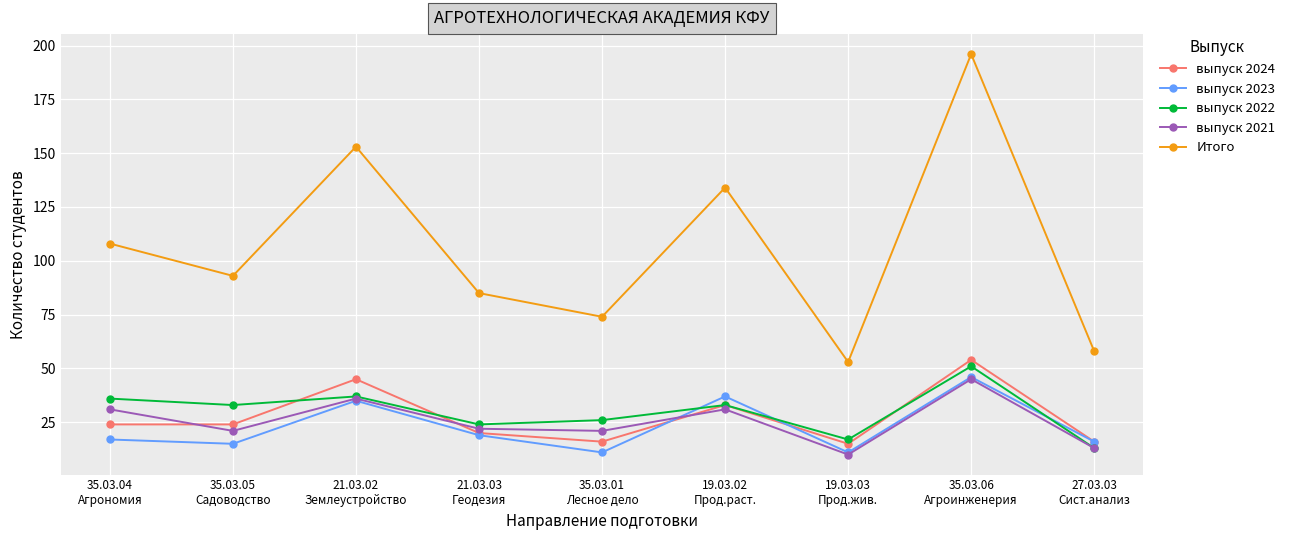

What is the minimum value shown in the chart?

10